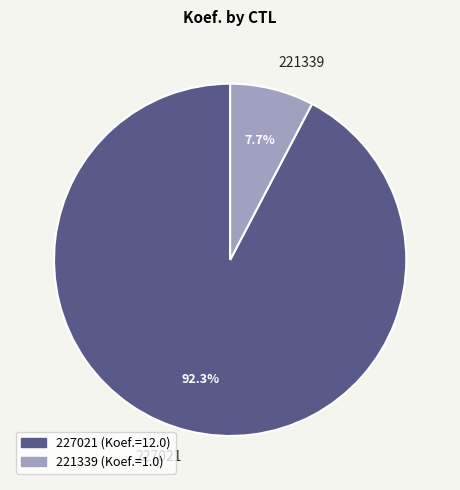

The 221339 slice represents 8% of the pie. True or false?

True